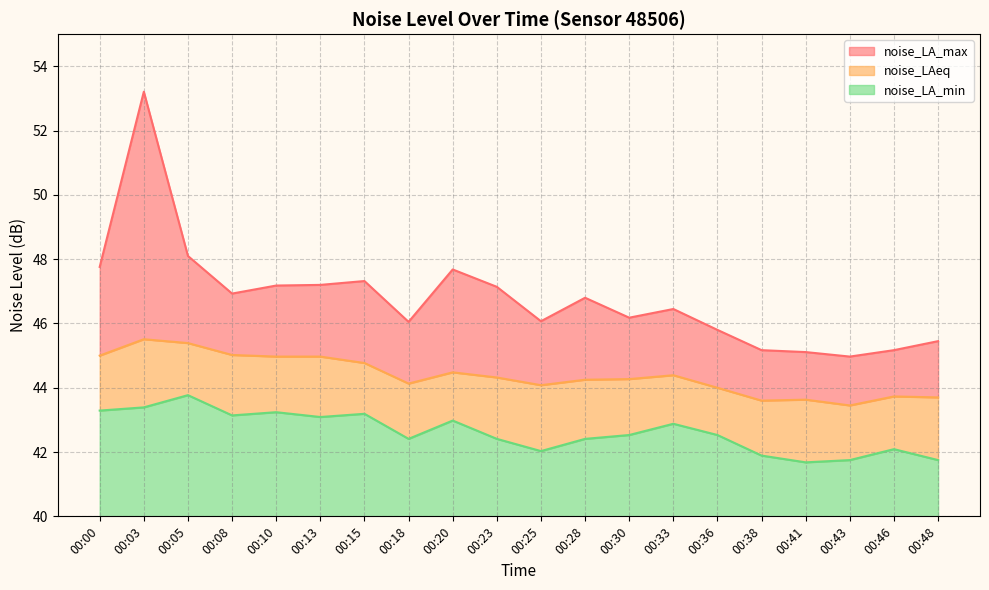

How many lines are shown in the chart?

3